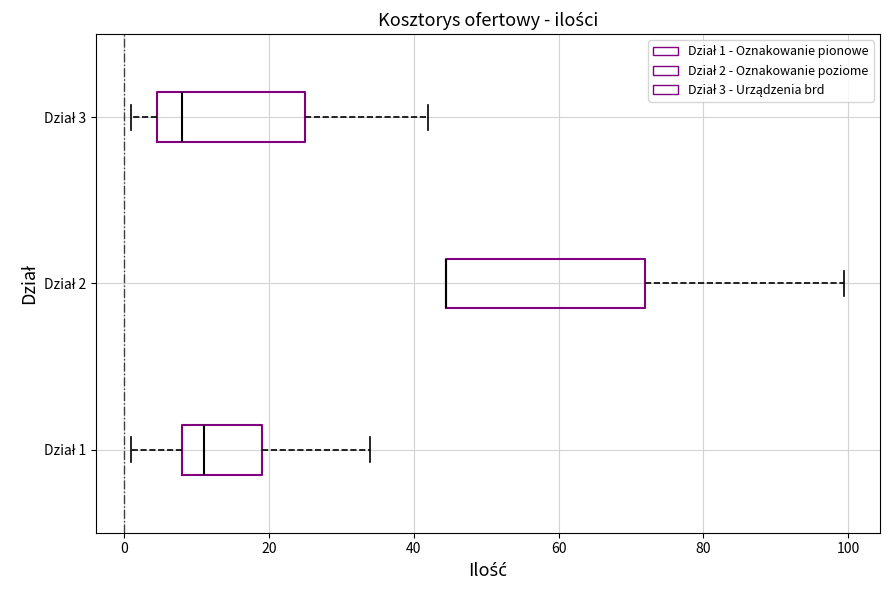

Reading bottom to top, read every box against the x-axis: the position of its median line, the range the box covers, and the ends of its whiskers. The values are not printed on the chart, so give them approximately, as read against the axis.

Dział 1: median 12, box 8 to 20, whiskers 2 to 34
Dział 2: median 44 (drawn on the box's left edge), box 44 to 72, whiskers 44 to 100
Dział 3: median 8, box 4 to 26, whiskers 2 to 42